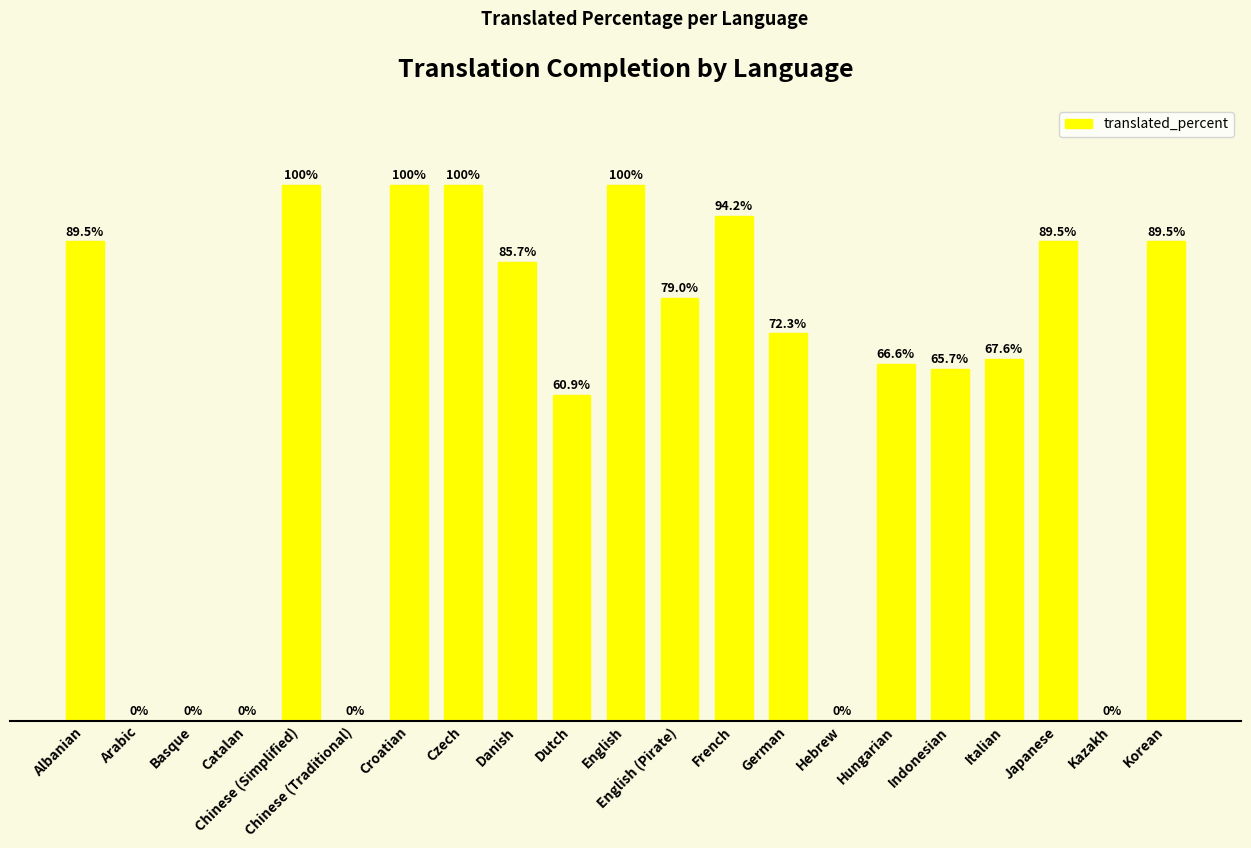

At which label does the data first exceed 72?

Albanian